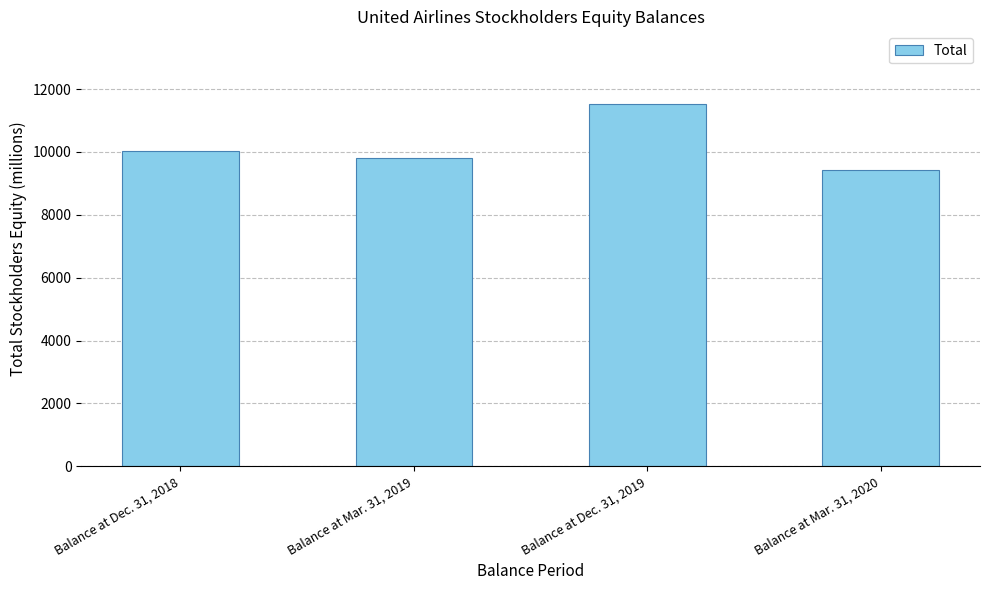

Reading left to right, transcribe all the data shown in this chart.

10042	9802	11531	9418